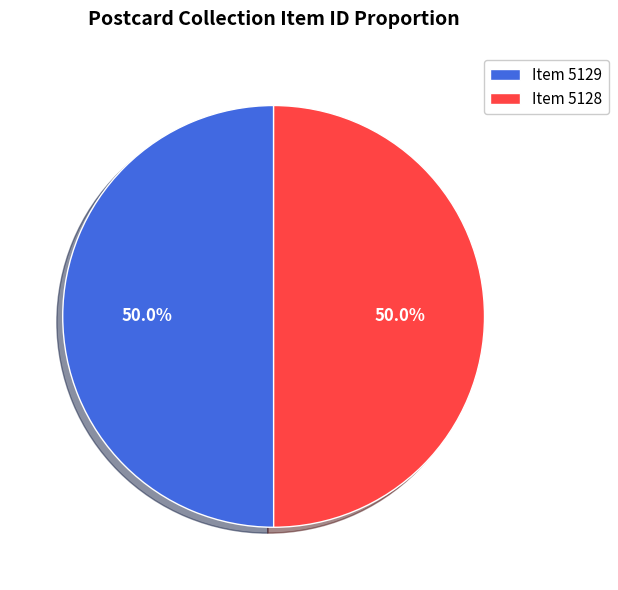

Approximately how many times larger is the value at Item 5129 compared to Item 5128?

1.0